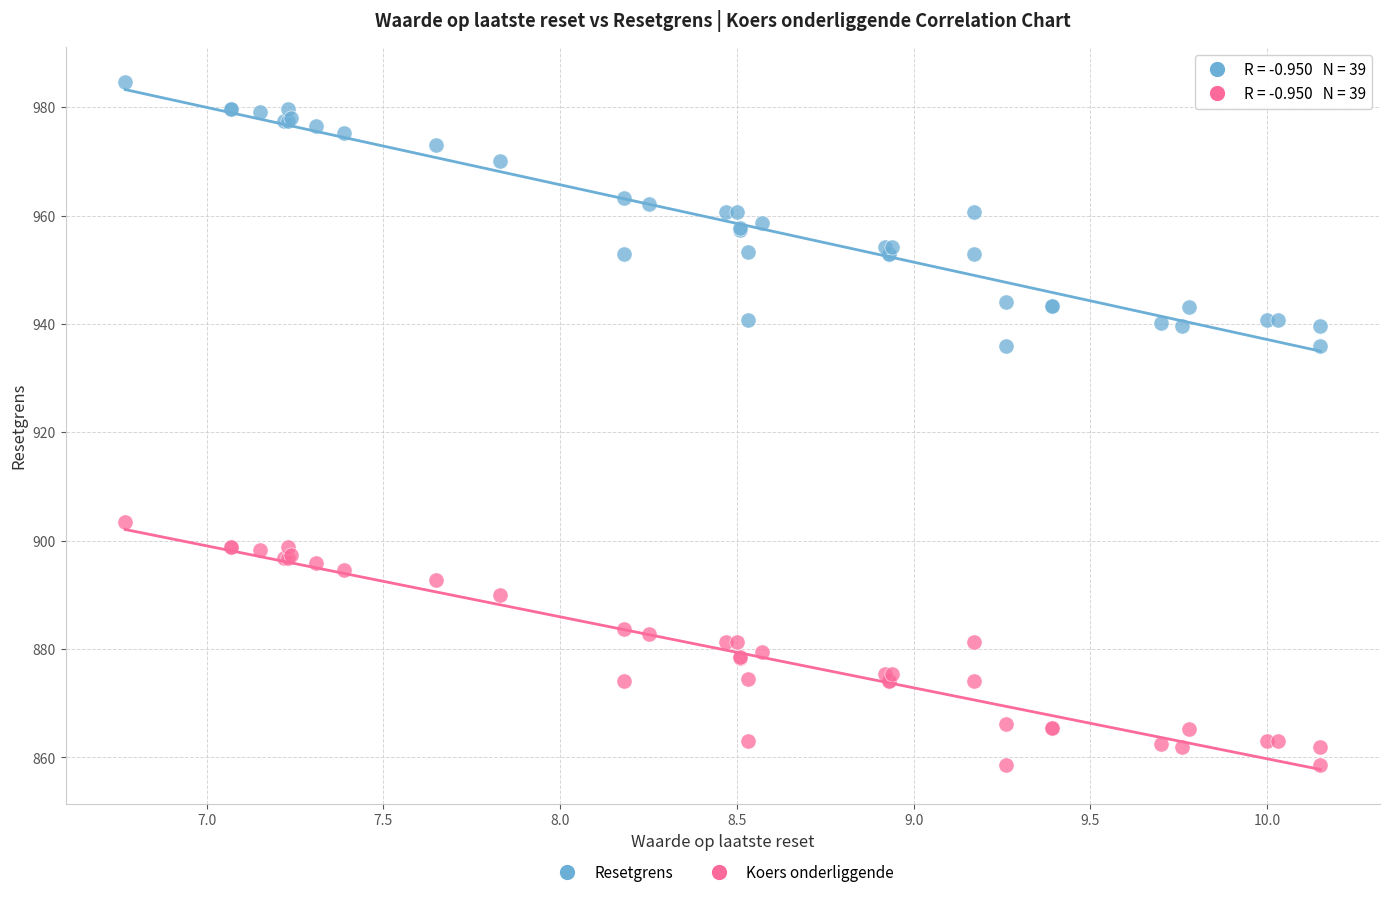

Which series has the largest Y range (max minus min)?

Resetgrens